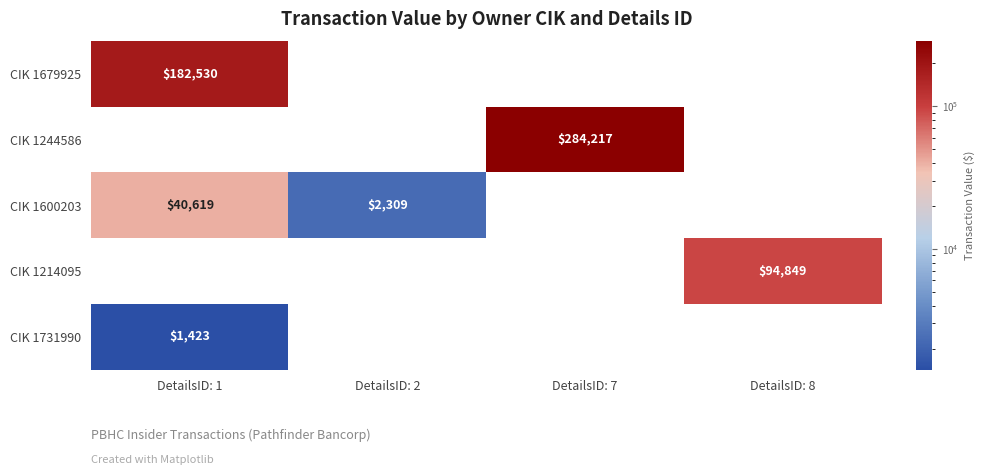

How many data points does each series have?

4